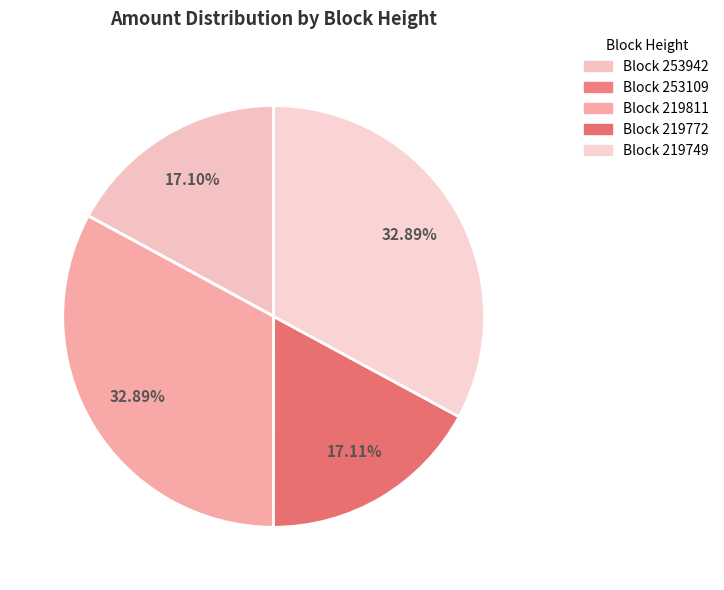

To the nearest percent, what is the average slice percentage?

20%